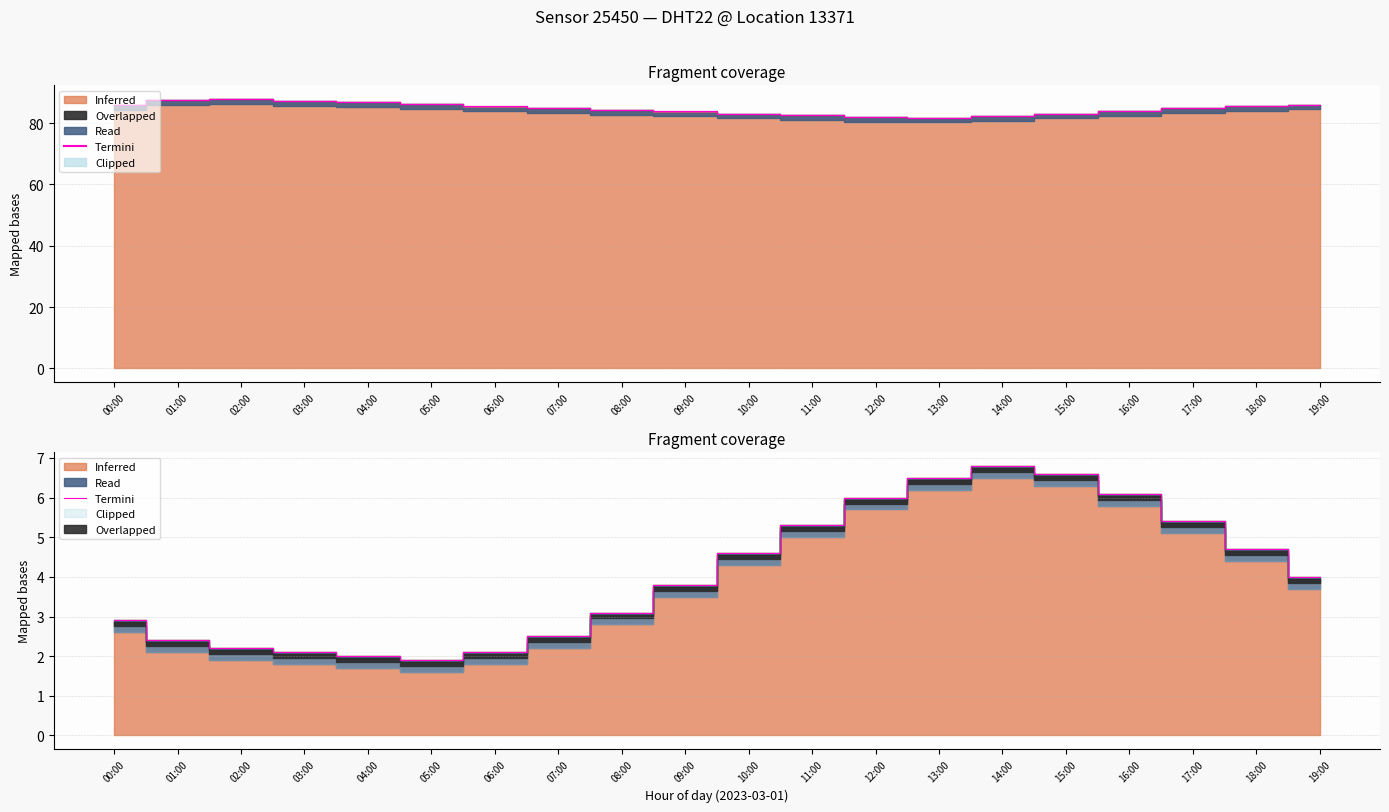

What is the approximate value at 07:00?

2.5